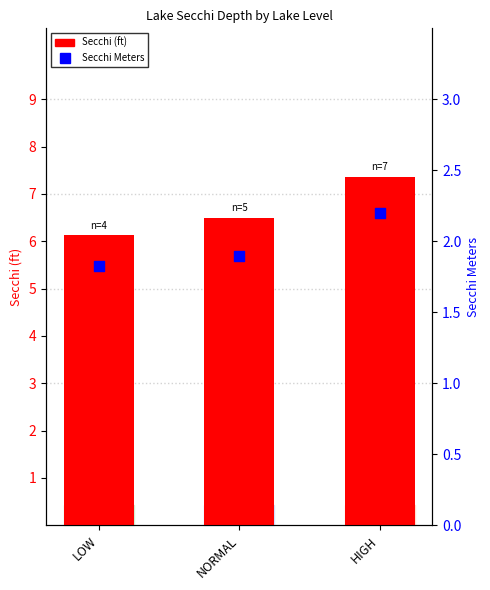

Which series has the largest total across all categories?

Secchi (ft)